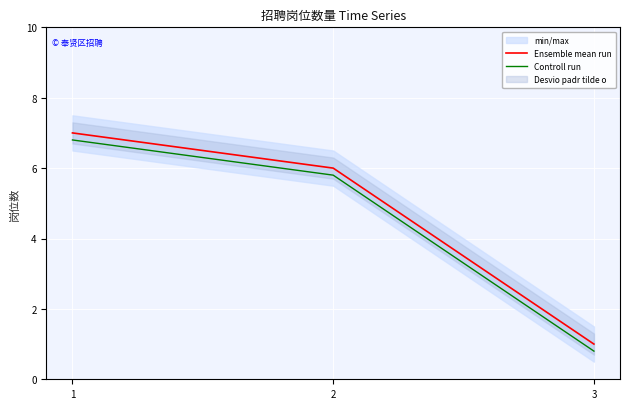

Is the value of Ensemble mean run at 1 greater than the value of Controll run at 1?

Yes